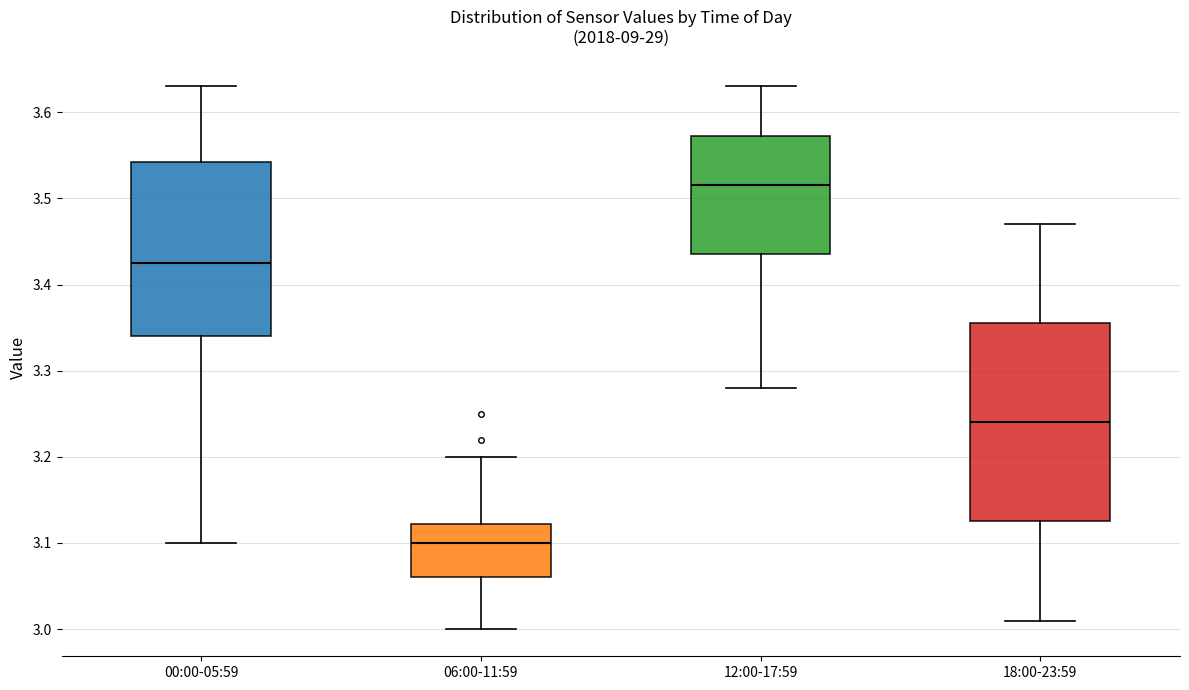

Which box is the tallest, from its lower edge to its upper edge?

18:00-23:59